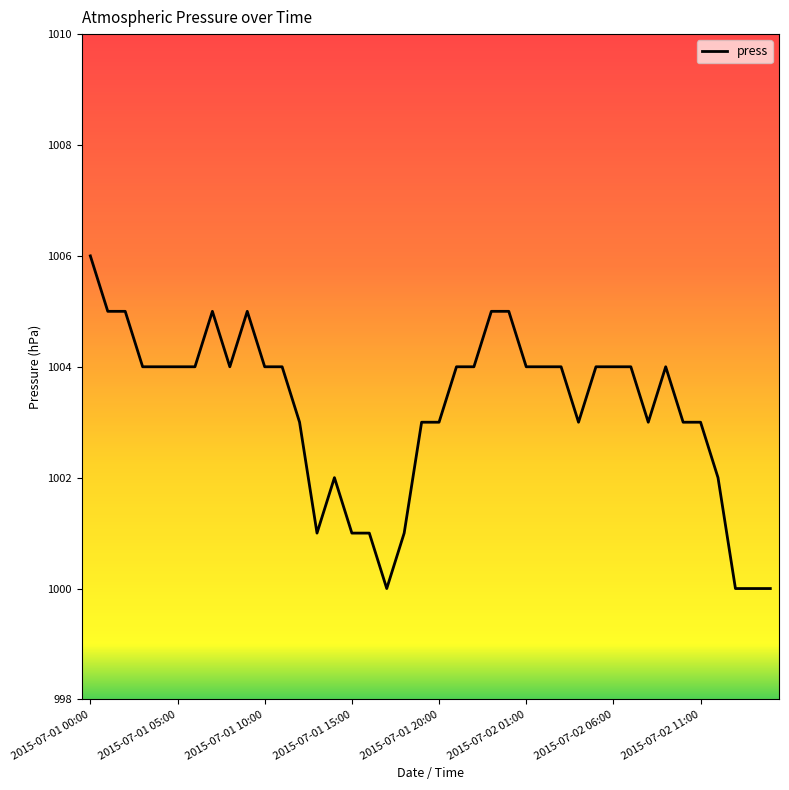

What is the greatest value displayed?

1006